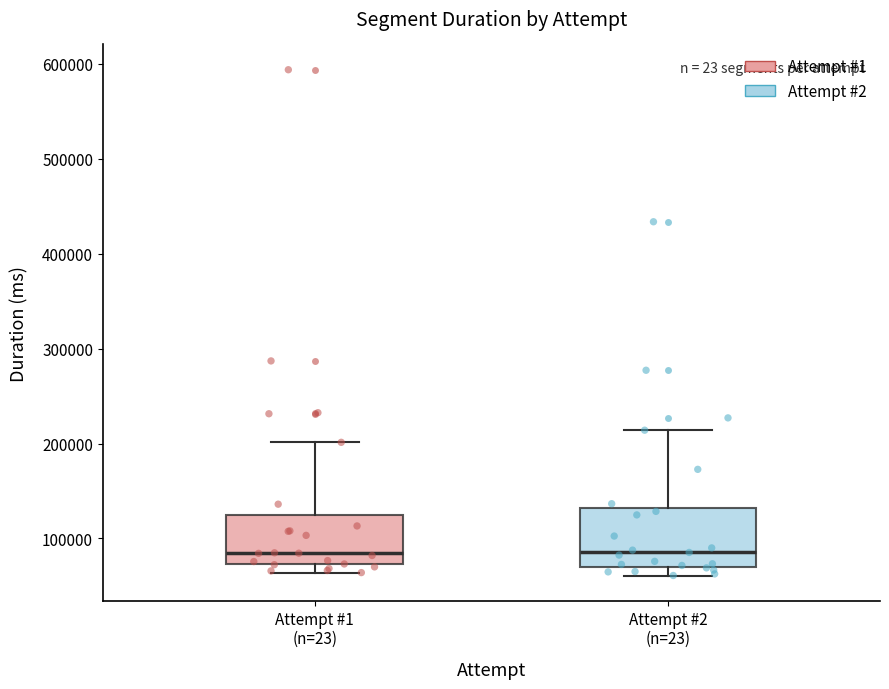

Reading left to right, read every box against the y-axis: the position of its median line, the range the box covers, and the ends of its whiskers. The values are not printed on the chart, so give them approximately, as read against the axis.

Attempt #1 (n=23): median 80000, box 70000 to 120000, whiskers 60000 to 200000
Attempt #2 (n=23): median 90000, box 70000 to 130000, whiskers 60000 to 210000